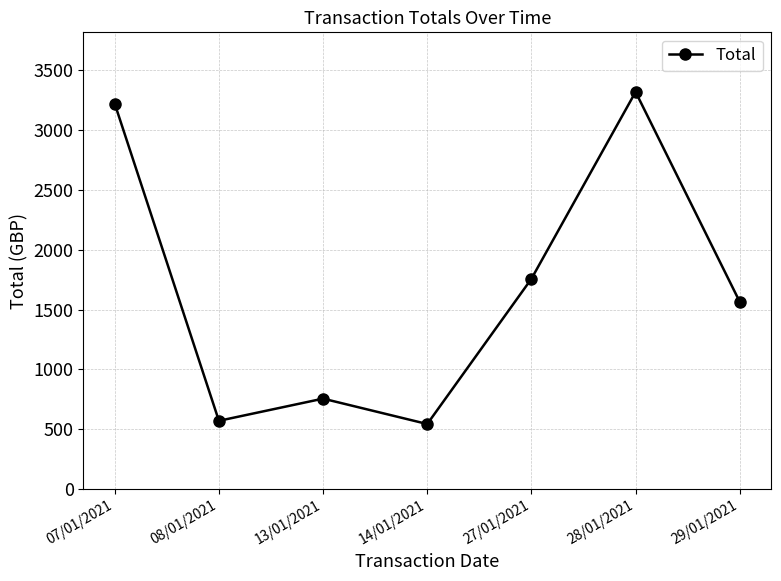

Reading left to right, extract all data points from this chart.

3219.5	570.4	755.7	543.6	1756.5	3317.9	1564.4